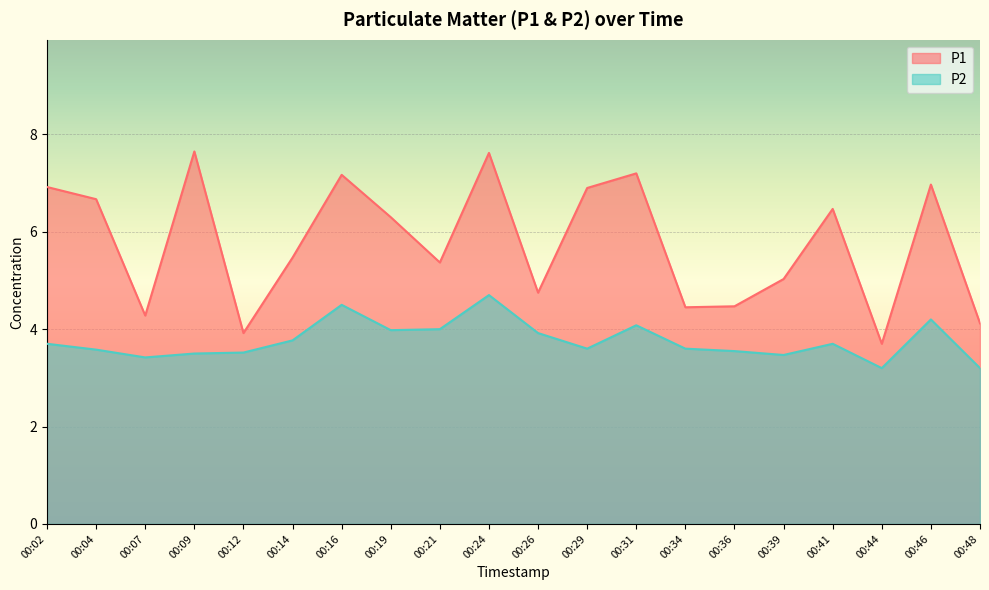

At 00:21, list the series in order from largest to smallest.

P1, P2